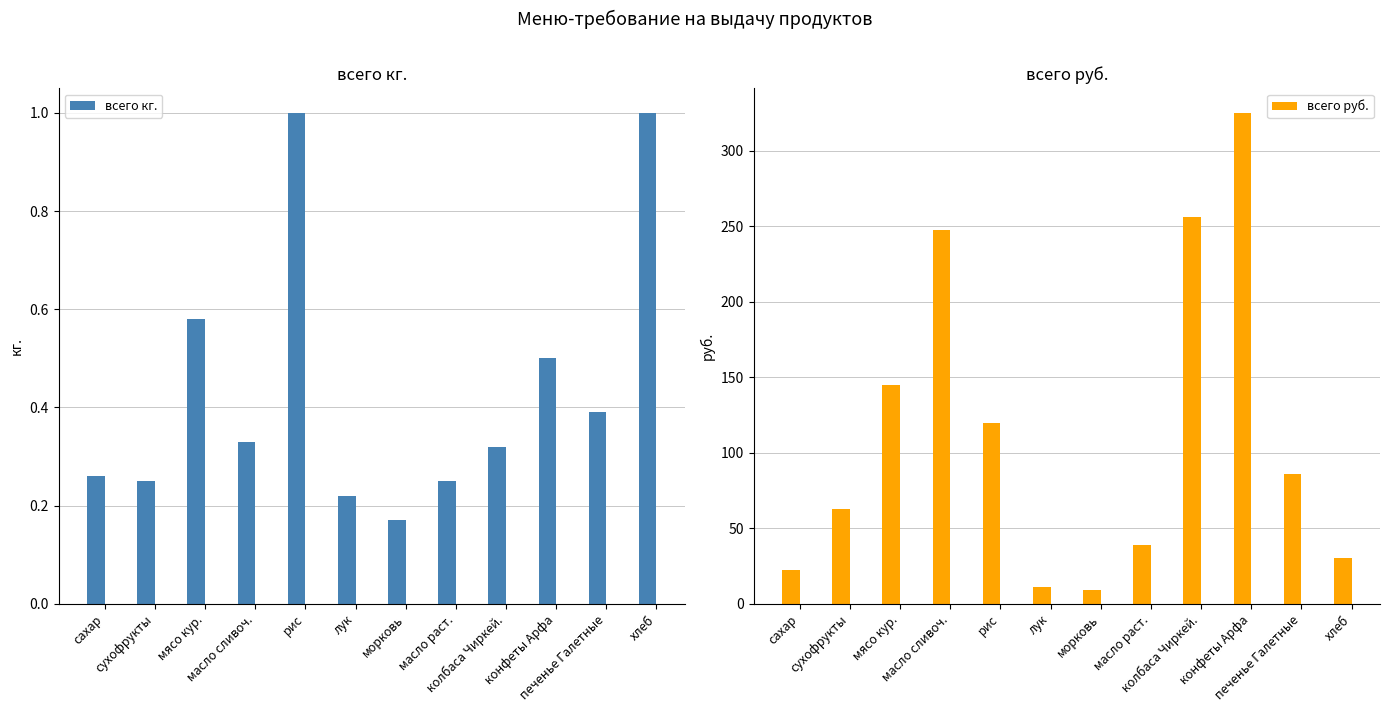

Rank the series at мясо кур. from lowest to highest value.

всего кг., всего руб.